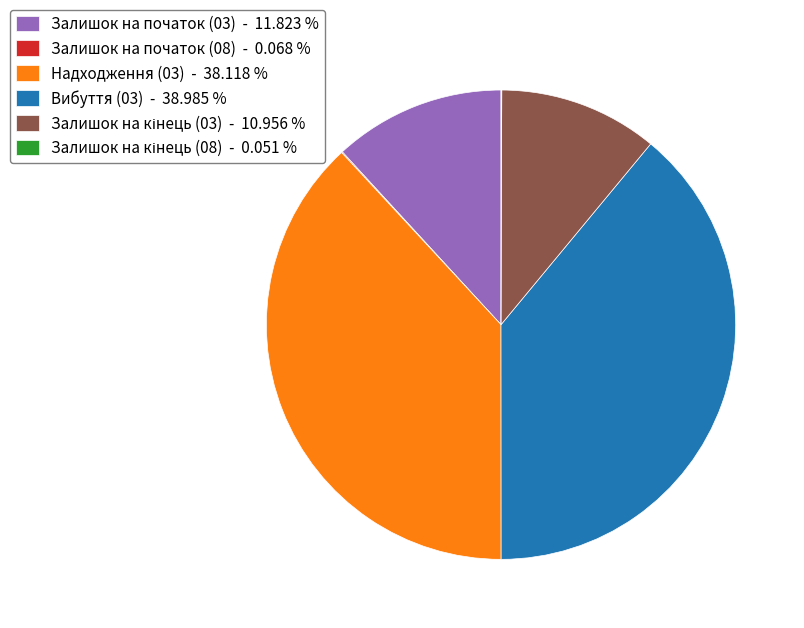

Is there any slice that represents more than half of the pie?

No